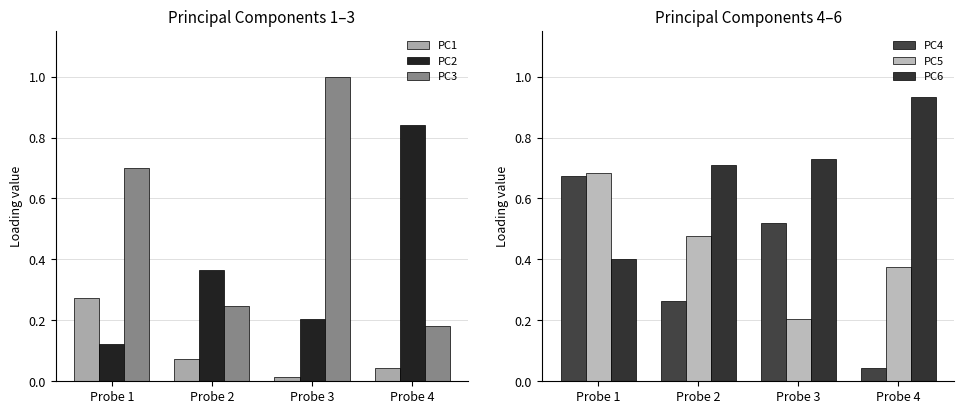

Reading left to right, extract all data points from this chart.

PC1: 0.3	0.1	0.0	0.0
PC2: 0.1	0.4	0.2	0.8
PC3: 0.7	0.2	1.0	0.2
PC4: 0.7	0.3	0.5	0.0
PC5: 0.7	0.5	0.2	0.4
PC6: 0.4	0.7	0.7	0.9